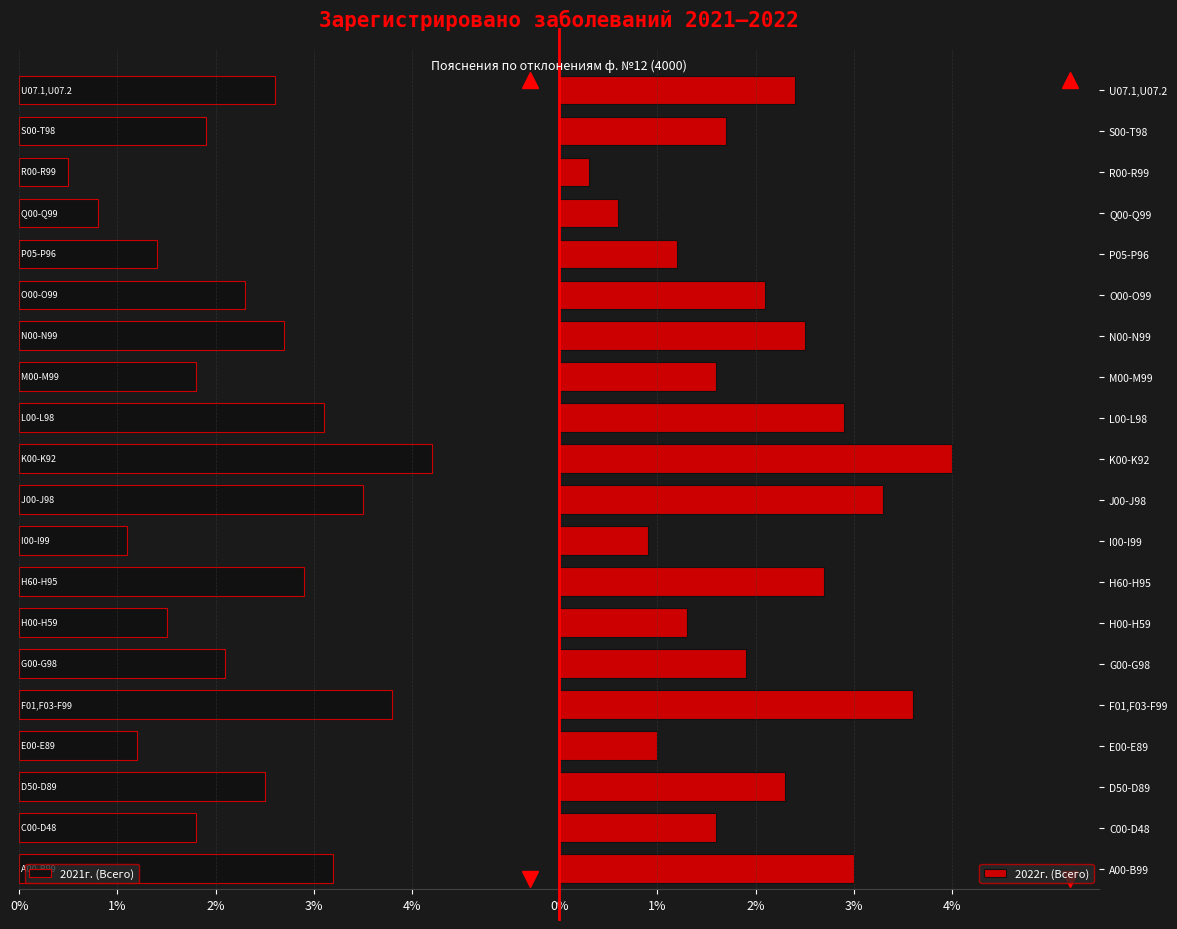

Which has a higher value, D50-D89 or F01,F03-F99?

D50-D89